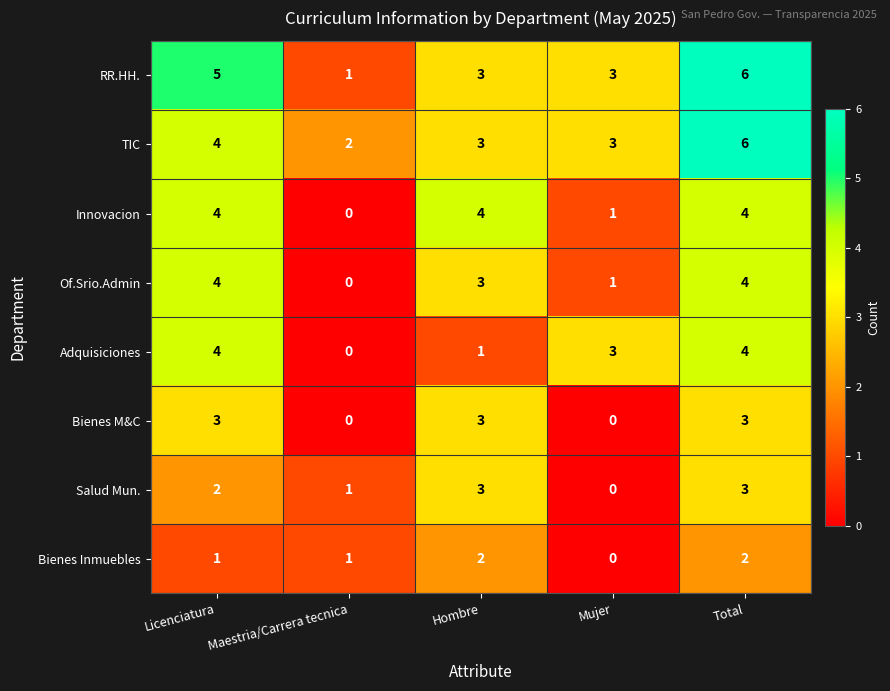

What is the greatest value displayed?

6